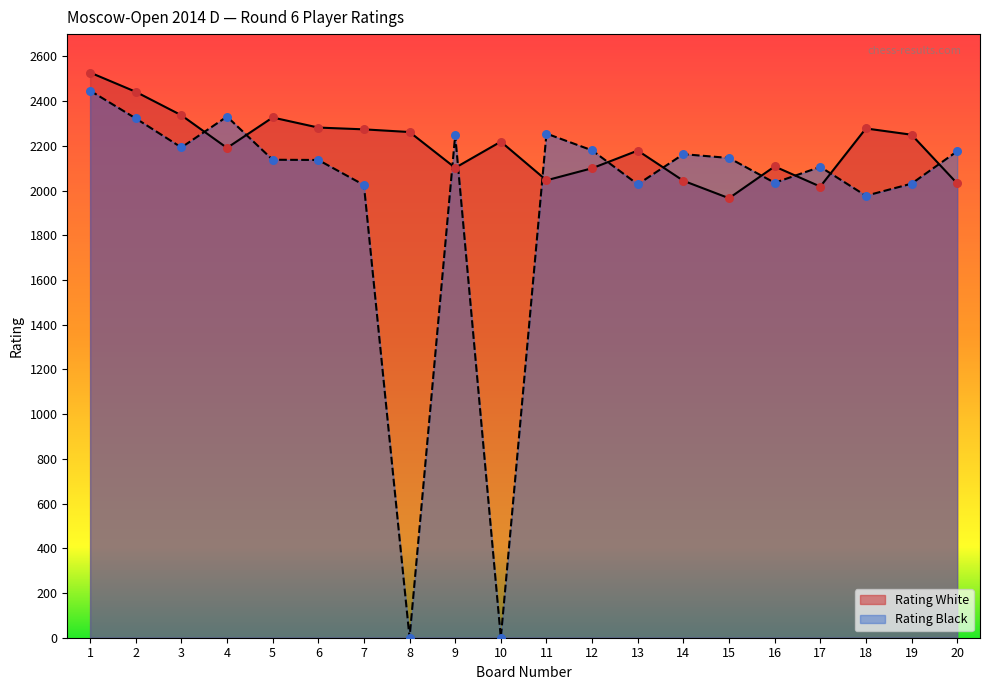

Which series contains the lowest Y value?

Rating Black